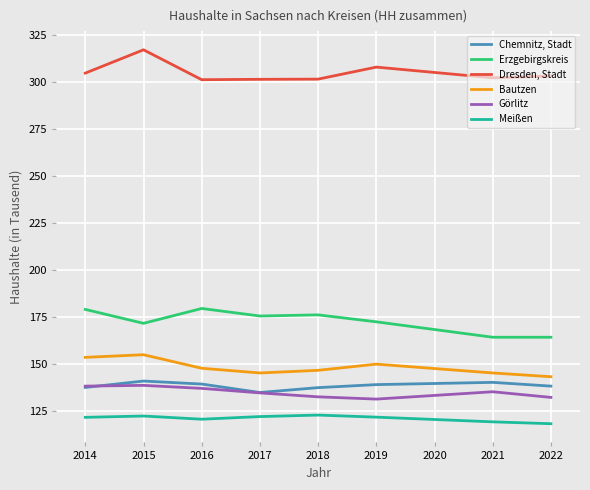

The Dresden, Stadt series shows 495.5 at 2018. True or false?

False